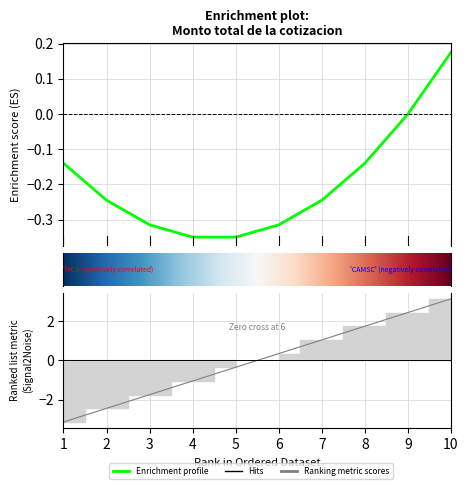

Reading left to right, transcribe all the data shown in this chart.

1=-3.1	2=-2.4	3=-1.7	4=-1.0	5=-0.3	6=0.3	7=1.0	8=1.7	9=2.4	10=3.1